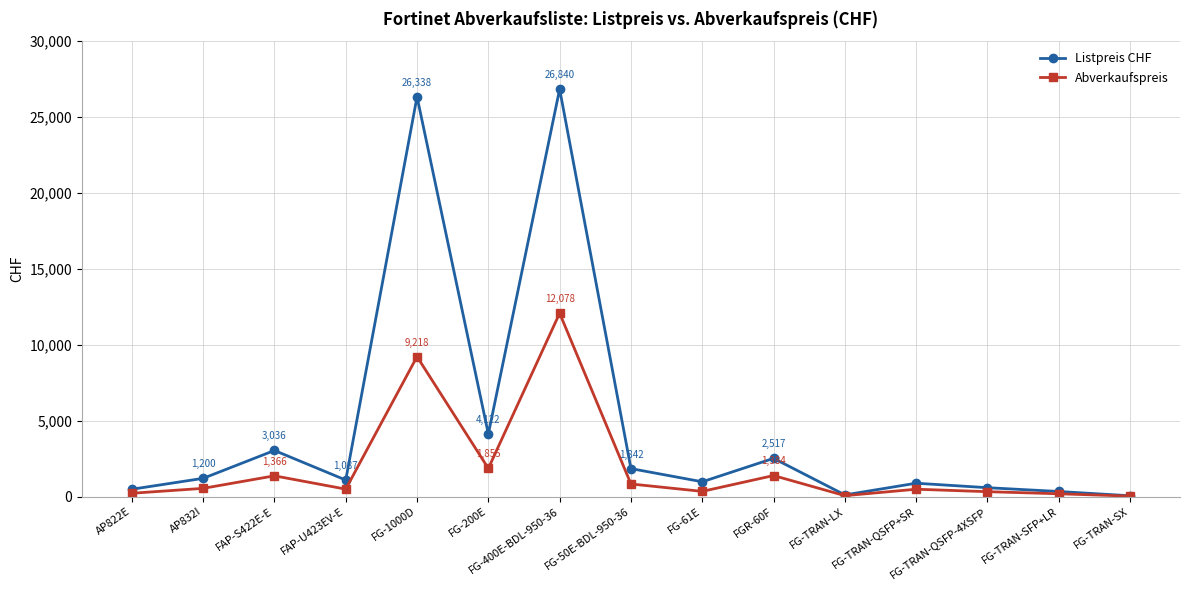

How many values in the Abverkaufspreis series are below 489?

7